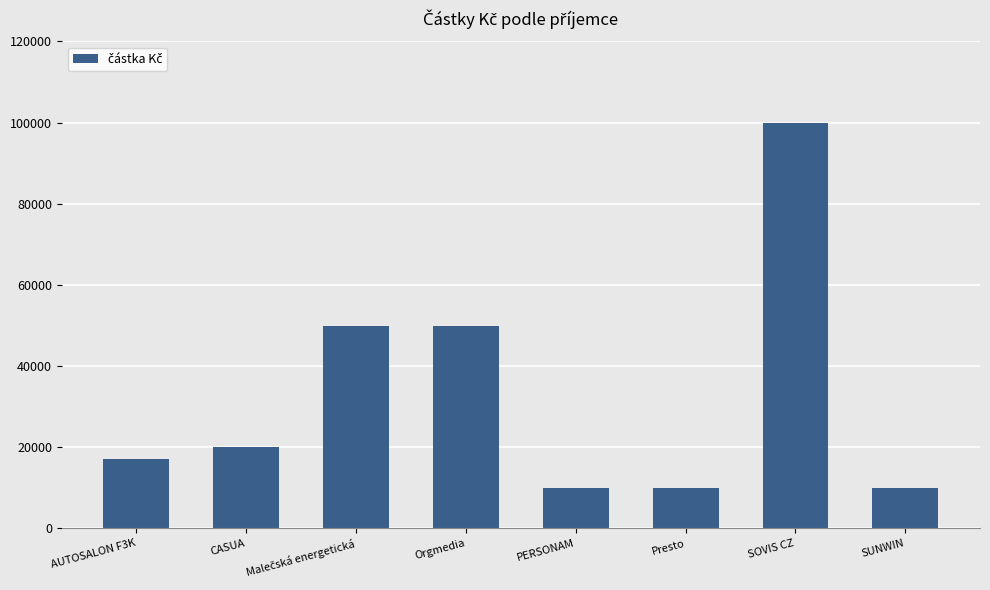

What value does the data have at Orgmedia?

50000